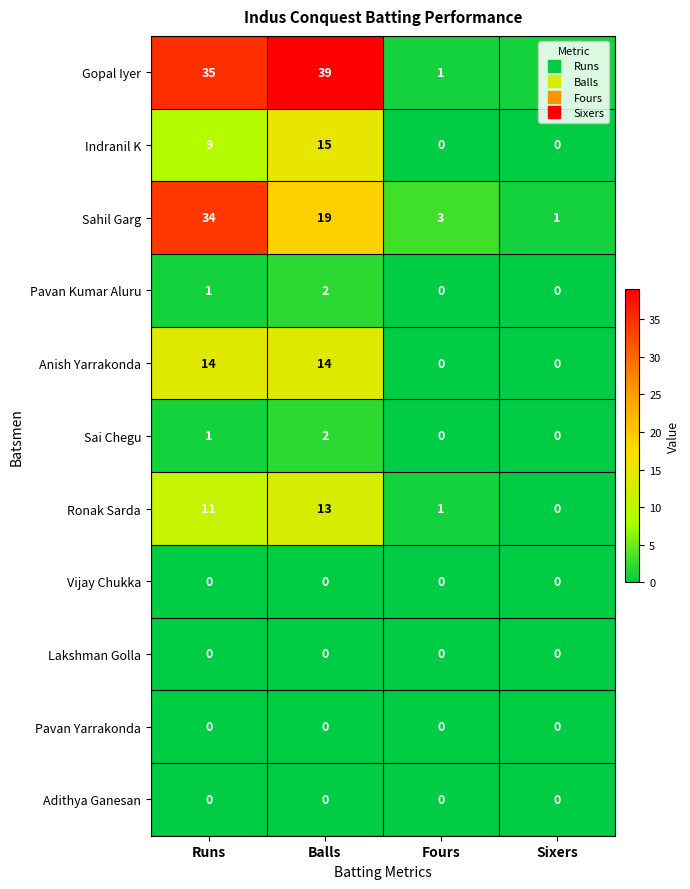

At how many categories does at least one series exceed 0?

4